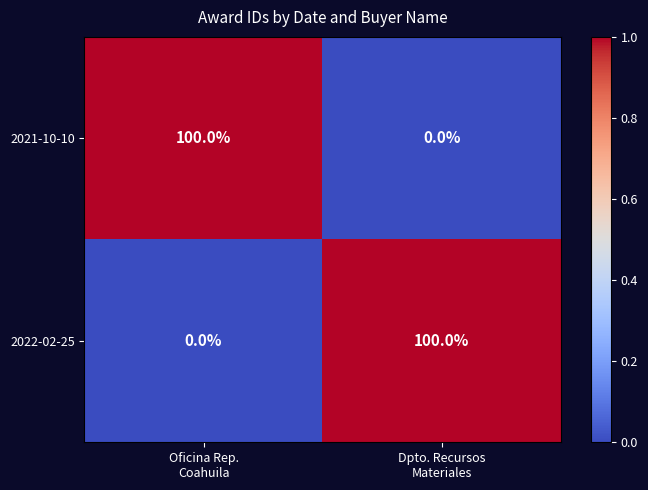

What is the difference between the maximum and minimum values in the 2022-02-25 series?

100